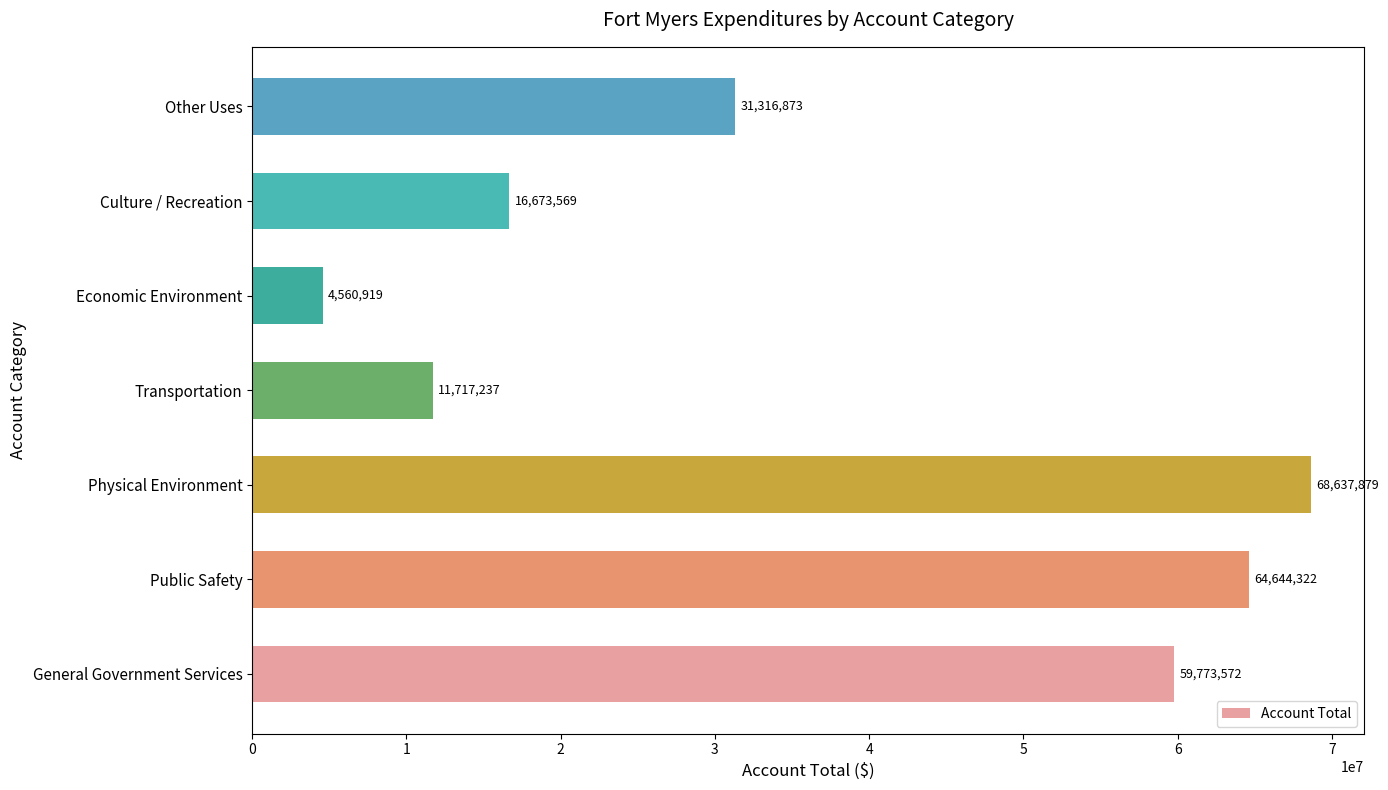

Which label corresponds to the largest value in the chart?

Physical Environment